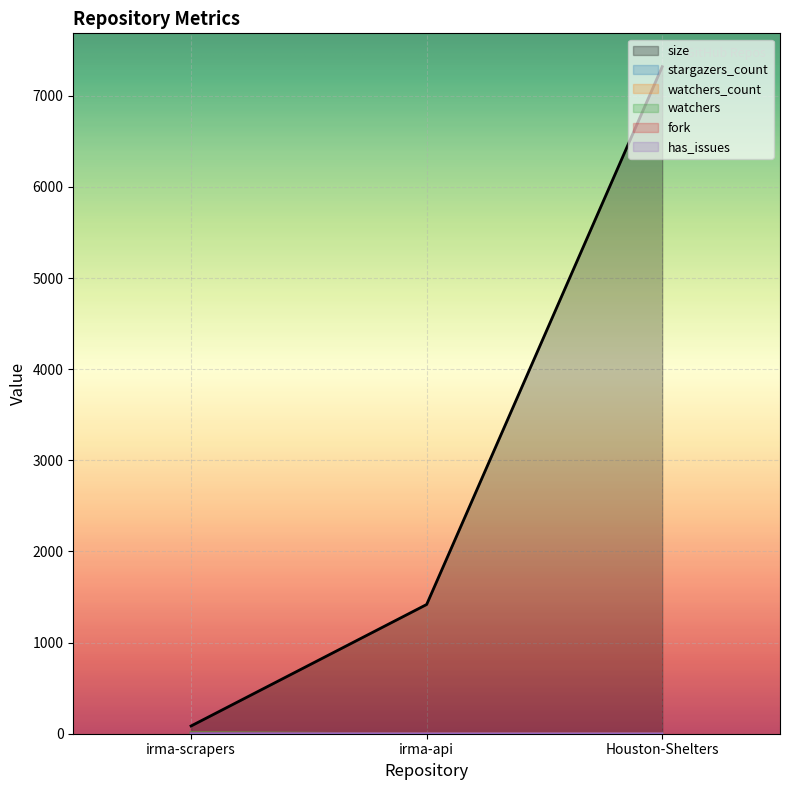

What are all the series names shown in the legend?

size, stargazers_count, watchers_count, watchers, fork, has_issues